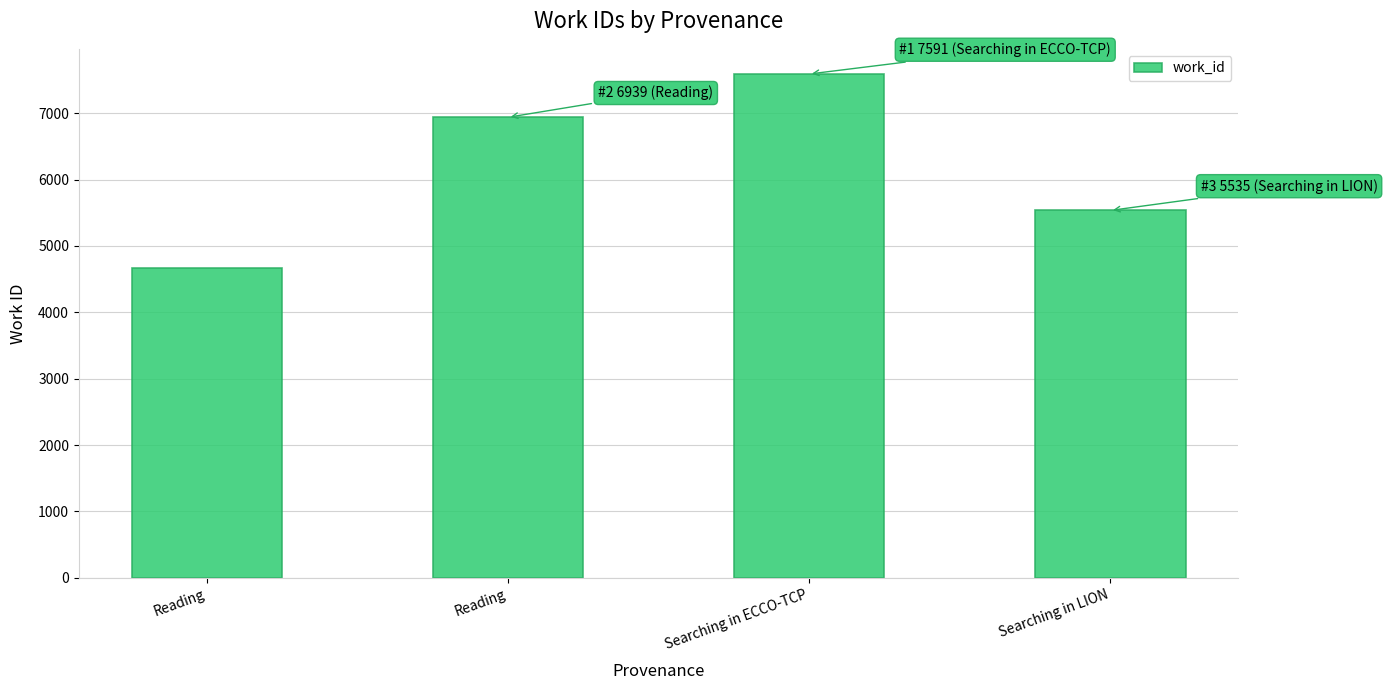

How many bars are there in total?

4